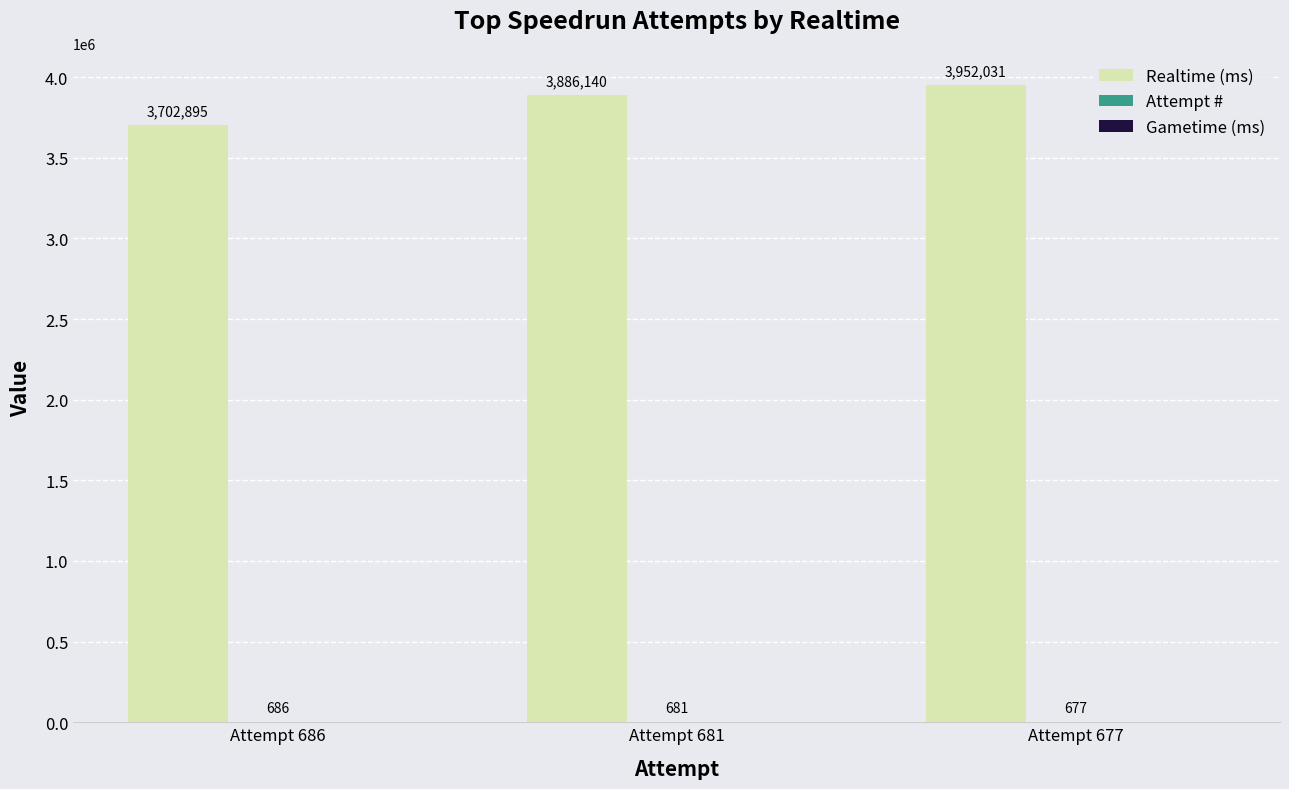

Count the number of data series in this chart.

2